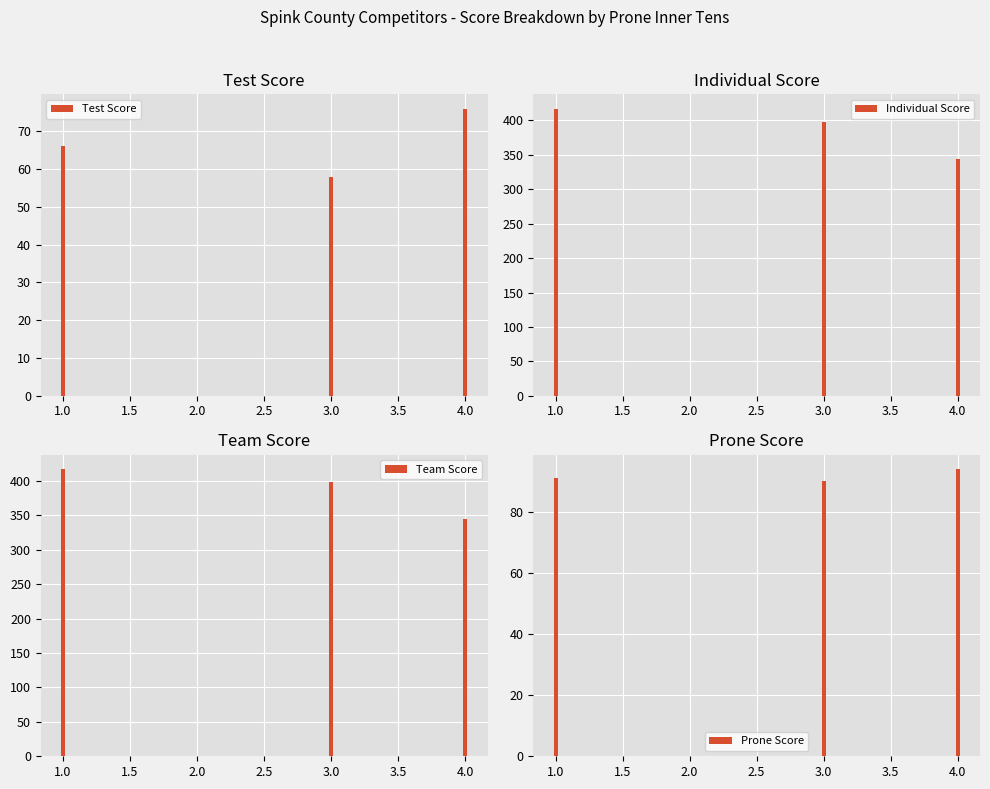

Is it true that Test Score equals 18 at 2.5?

False